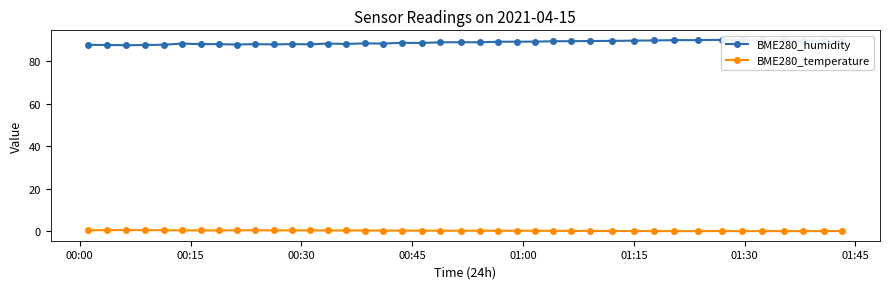

Reading left to right, transcribe all the data shown in this chart.

BME280_humidity: 87.6	87.6	87.5	87.6	87.7	88.2	88.0	88.0	87.8	88.0	87.8	88.0	87.9	88.3	88.1	88.3	88.2	88.6	88.5	88.8	88.9	88.8	89.1	89.1	89.2	89.3	89.4	89.4	89.5	89.6	89.7	89.9	89.9	90.0	89.8	89.7	89.8	89.7	89.6	89.5
BME280_temperature: 0.5	0.6	0.6	0.6	0.5	0.5	0.5	0.5	0.5	0.5	0.5	0.5	0.5	0.4	0.4	0.4	0.4	0.4	0.3	0.3	0.3	0.3	0.3	0.3	0.3	0.2	0.2	0.2	0.2	0.2	0.1	0.1	0.1	0.2	0.1	0.1	0.1	0.1	0.1	0.1